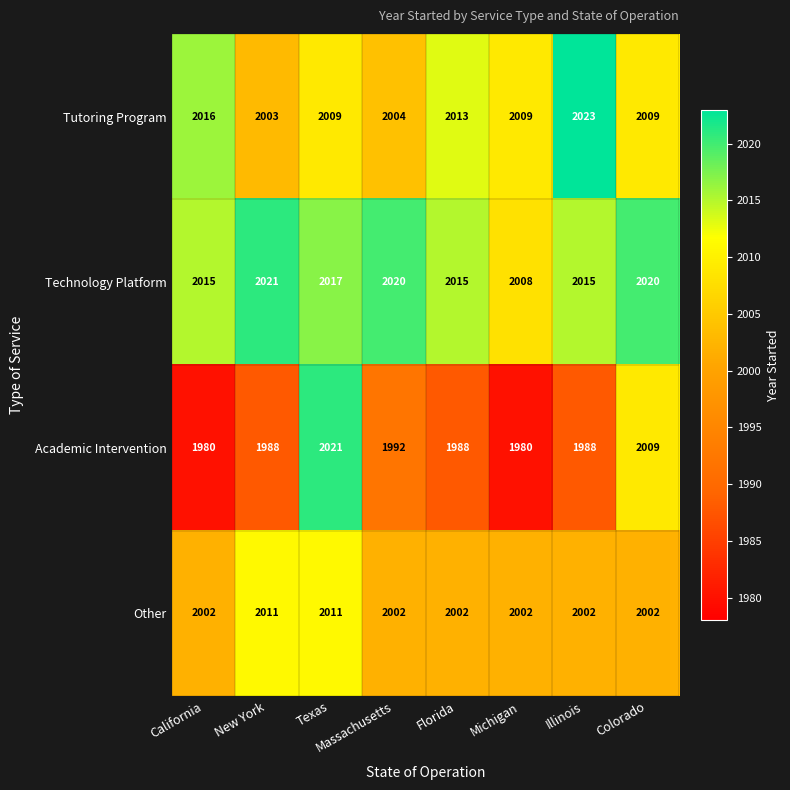

What is the average value of the Tutoring Program series?

2011